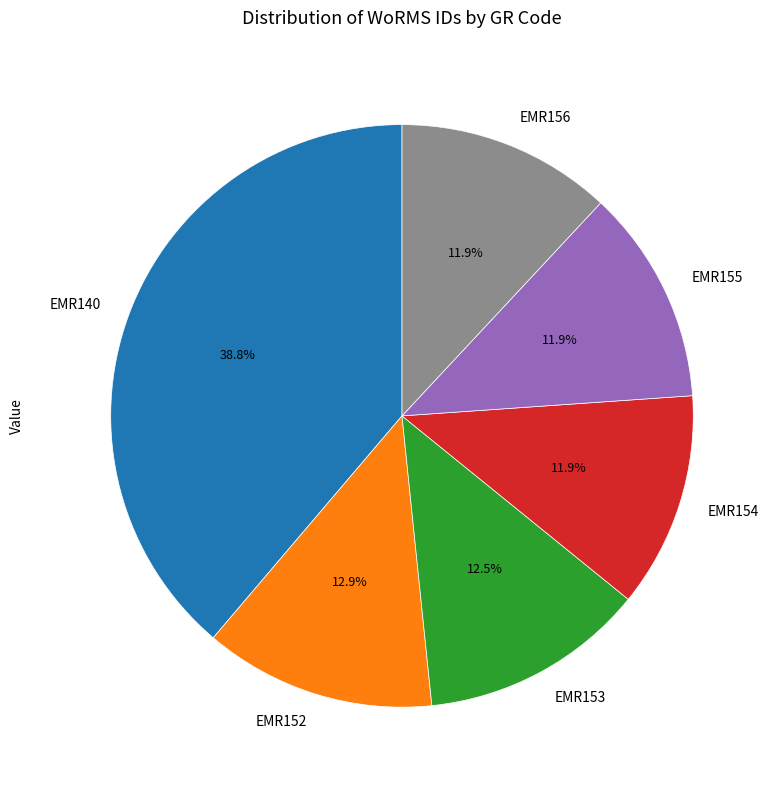

To the nearest percent, what is the difference between the largest and smallest slice percentages?

27%